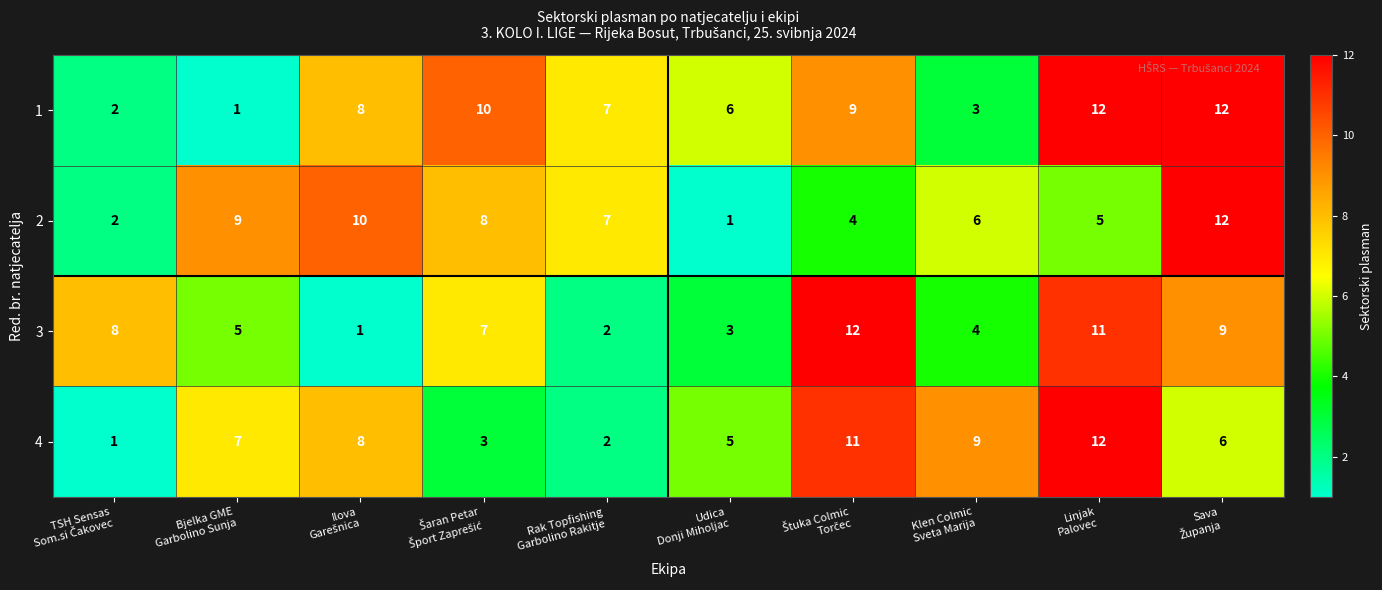

What is the maximum value for 4?

12